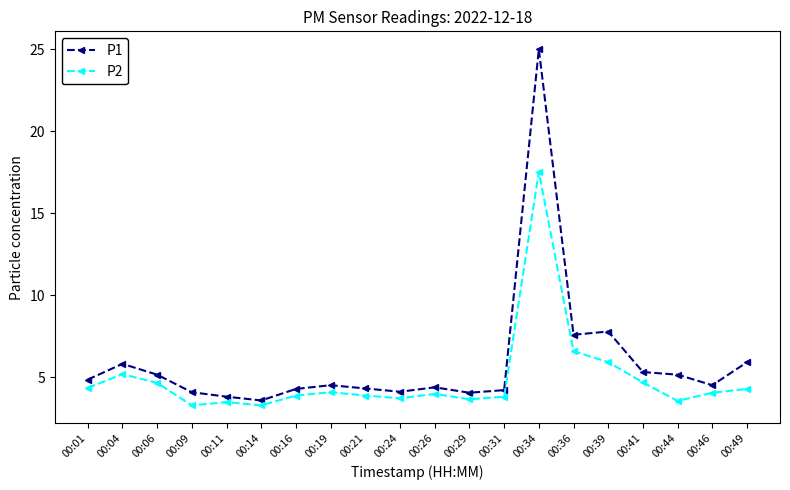

What is the sum of the P2 values at 00:39 and 00:44?

9.5